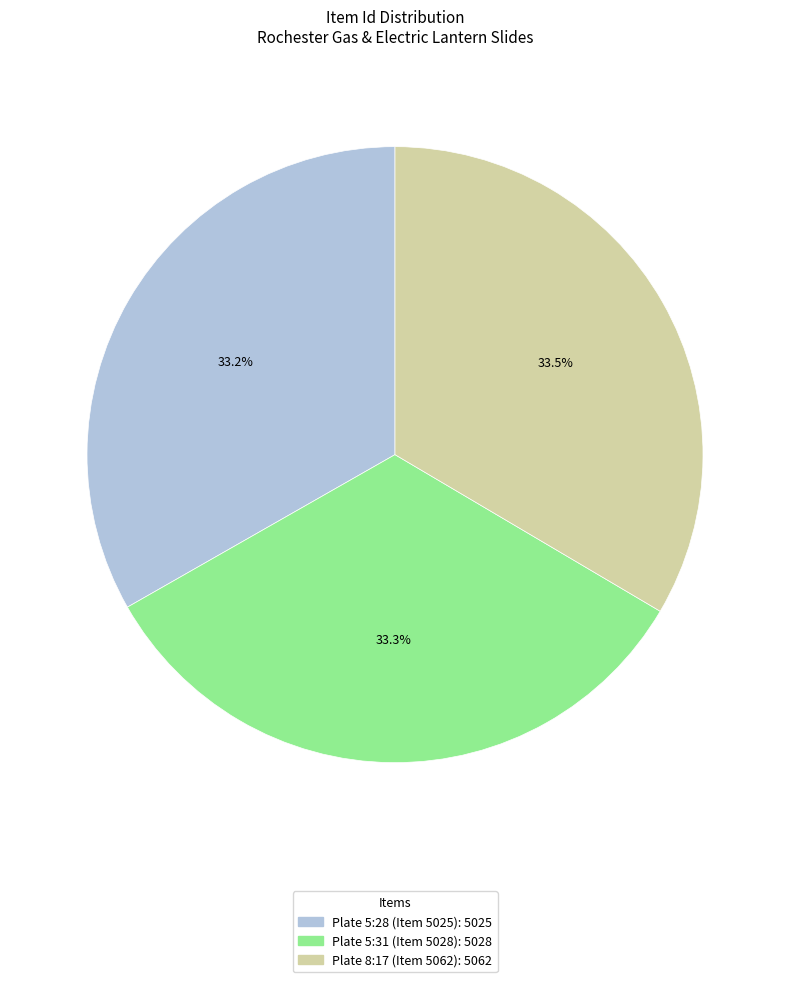

Approximately how many times larger is the value at Plate 5:31 (Item 5028) compared to Plate 8:17 (Item 5062)?

1.0